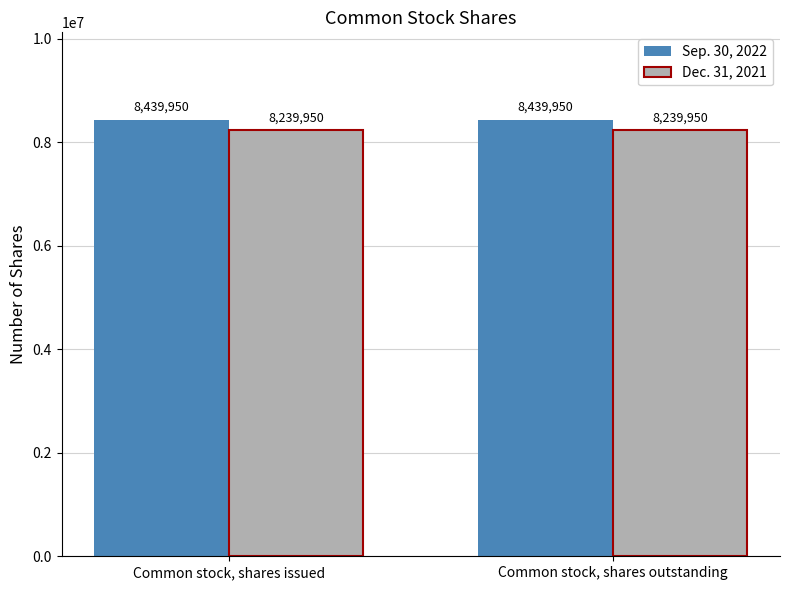

What is the label of the 1st bar from the left?

Common stock, shares issued